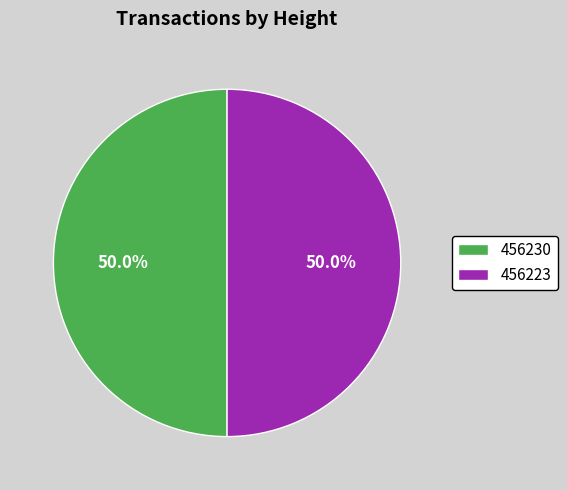

What is the total percentage of 456223 and 456230?

100.0%